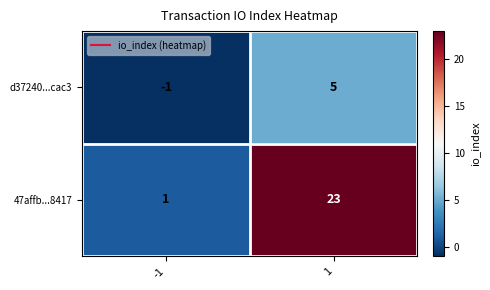

Rank the series by their maximum value, from highest to lowest.

47affb...8417, d37240...cac3